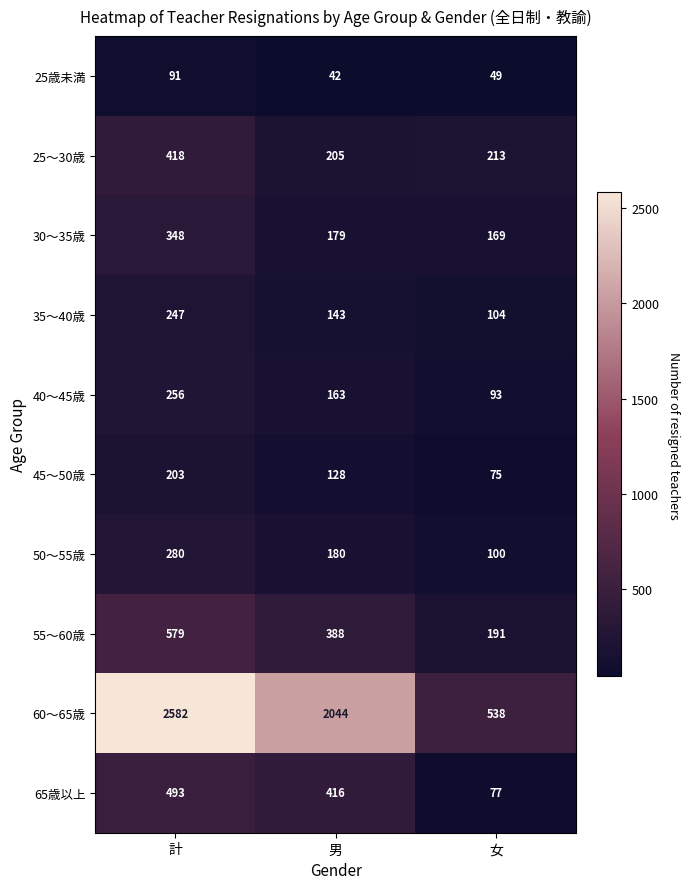

What is the sum of the 35〜40歳 values at 女 and 男?

247